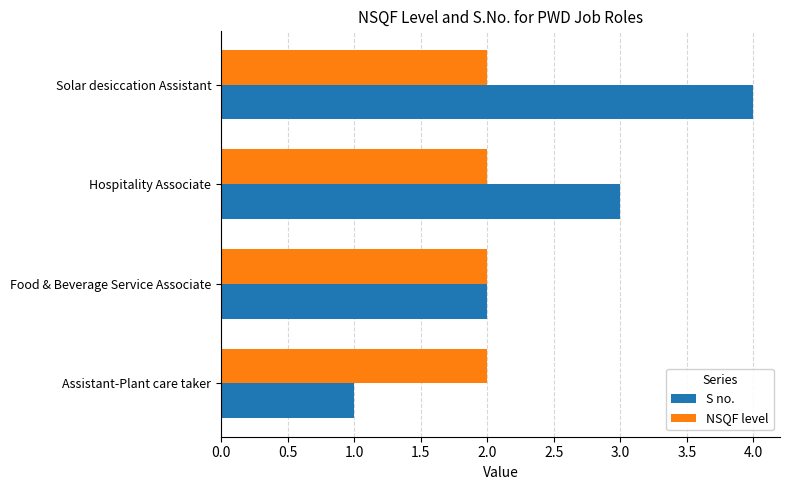

Where is S no. nearest to the value 2?

Food & Beverage Service Associate